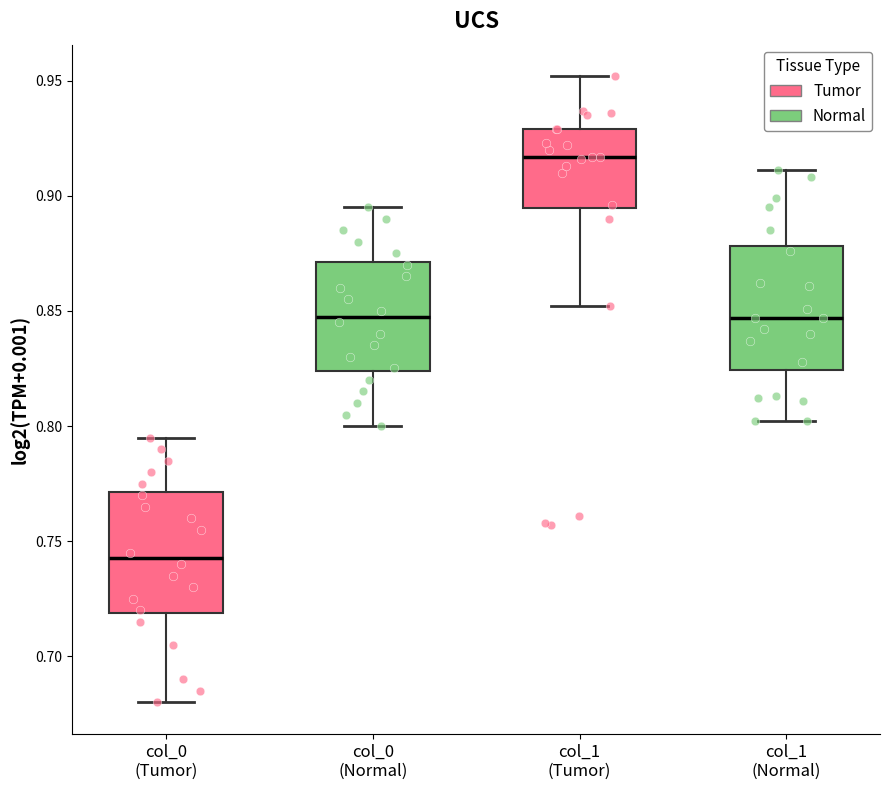

Reading left to right, transcribe this box plot: for each box, give where its median line is, the range the box spans, and where its two whiskers end, as read against the y-axis. The values are not printed on the chart, so give them approximately, as read against the axis.

col_0 (Tumor): median 0.745, box 0.720 to 0.770, whiskers 0.680 to 0.795
col_0 (Normal): median 0.850, box 0.825 to 0.870, whiskers 0.800 to 0.895
col_1 (Tumor): median 0.915, box 0.895 to 0.930, whiskers 0.850 to 0.950
col_1 (Normal): median 0.845, box 0.825 to 0.880, whiskers 0.800 to 0.910